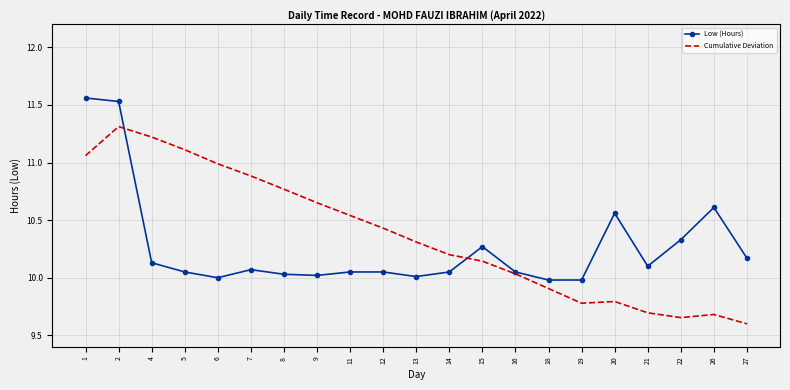

Which series changed the most between 1 and 26?

Cumulative Deviation